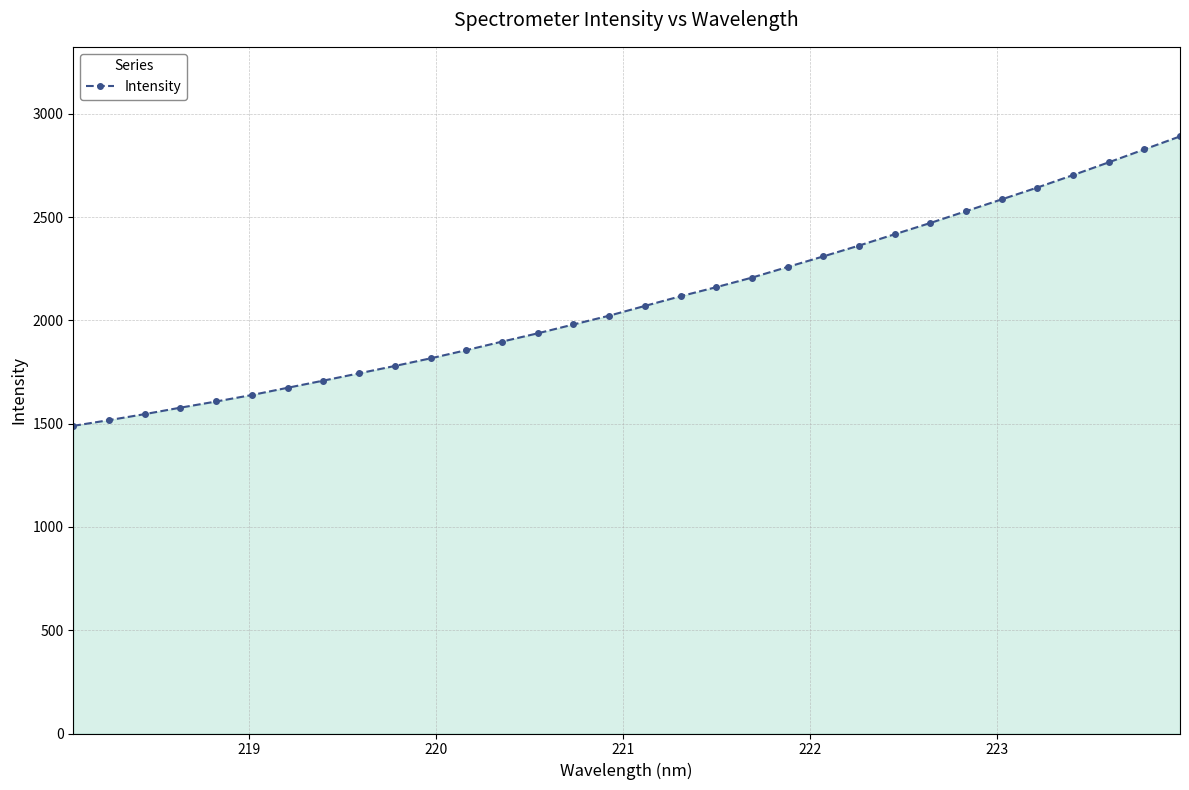

How many values are below 2069?

16